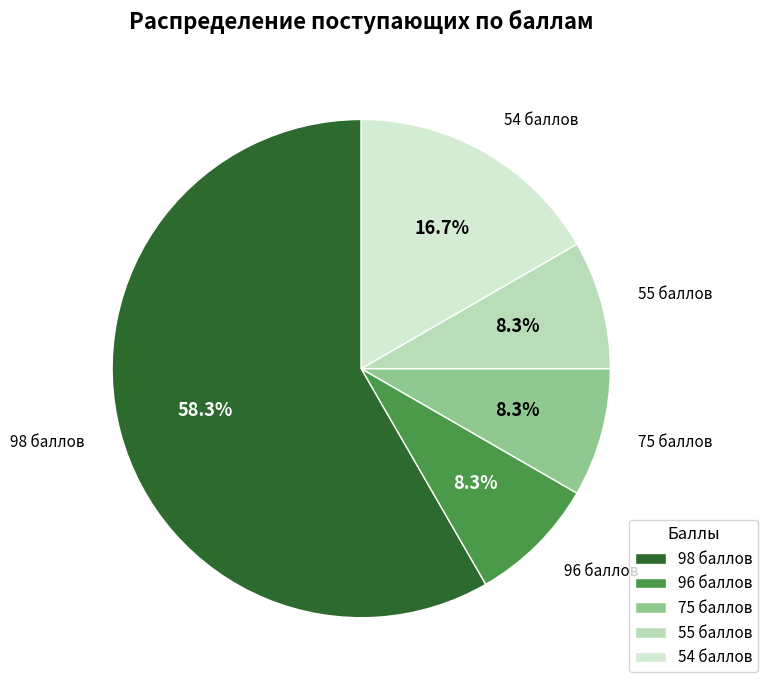

The 96 баллов slice represents 3% of the pie. True or false?

False